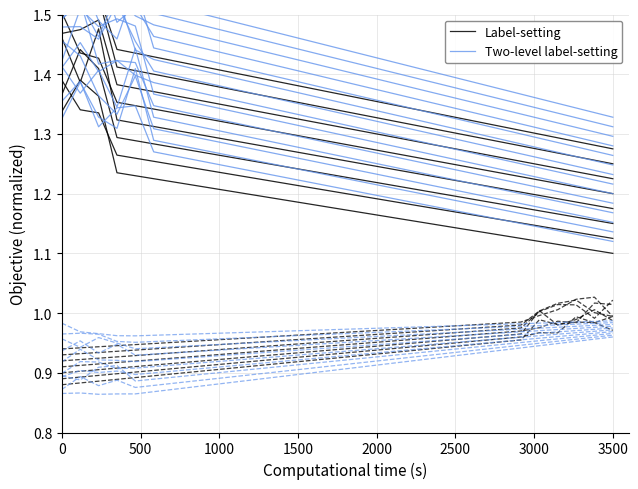

Rank the series by their maximum value, from highest to lowest.

Label-setting, Two-level label-setting